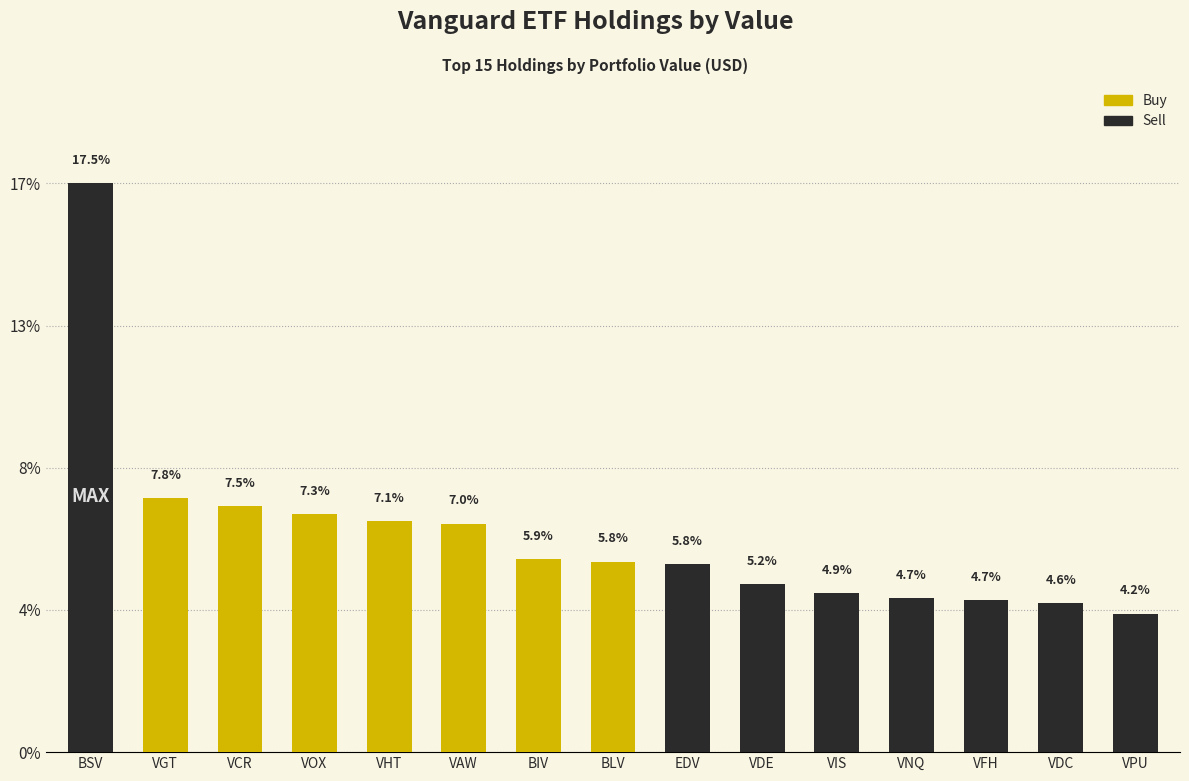

Does the chart contain any negative values?

No